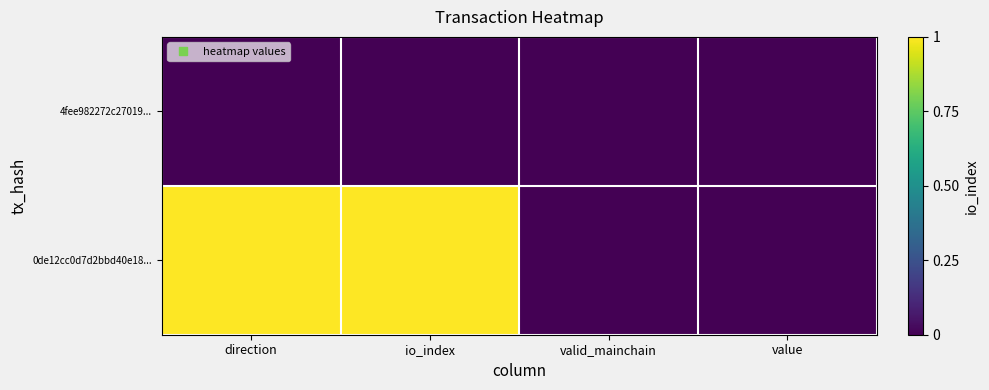

At valid_mainchain, list the series in order from smallest to largest.

4fee982272c27019..., 0de12cc0d7d2bbd40e18...